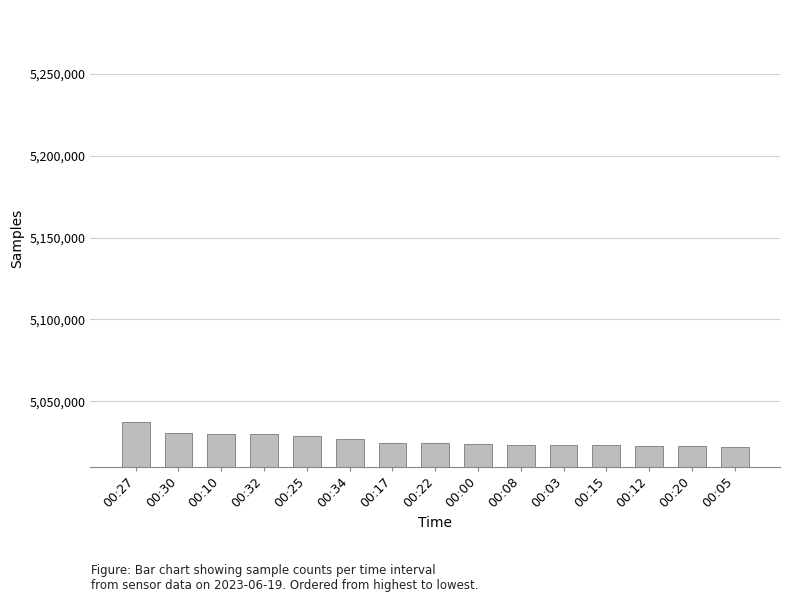

What is the difference between the second highest and minimum values?

8431